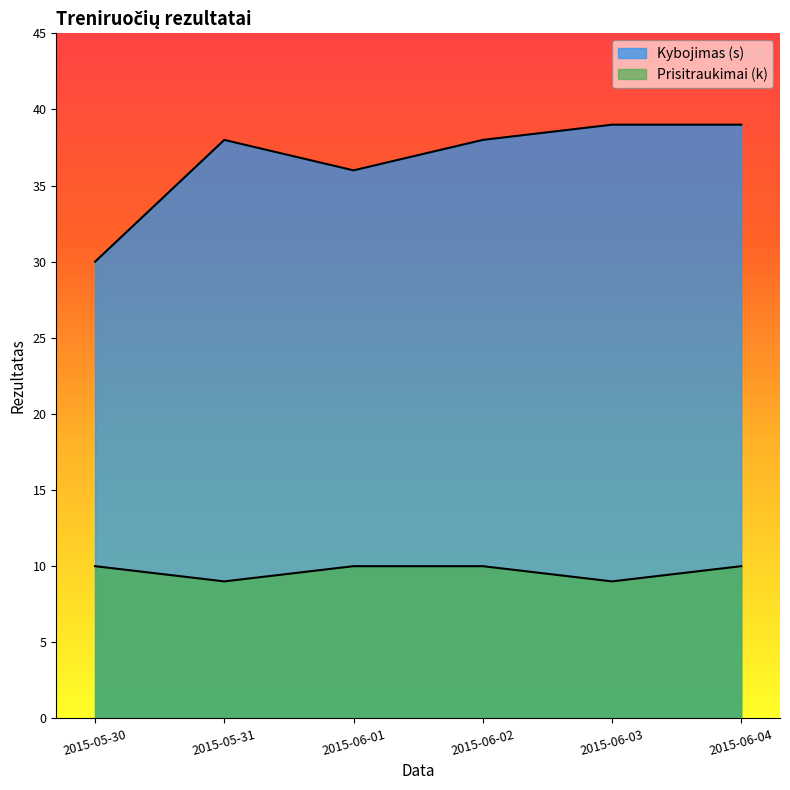

Where is the first local minimum for Prisitraukimai (k)?

2015-05-31